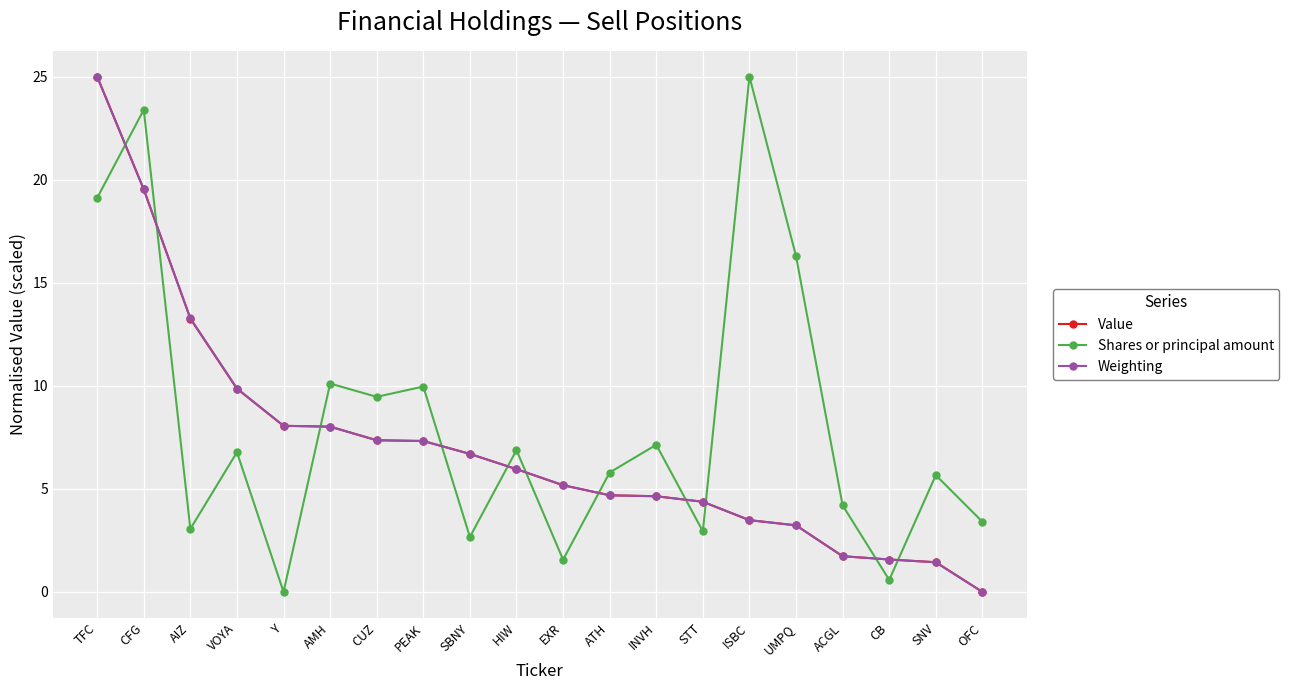

Where does the Shares or principal amount series first go above 6?

TFC